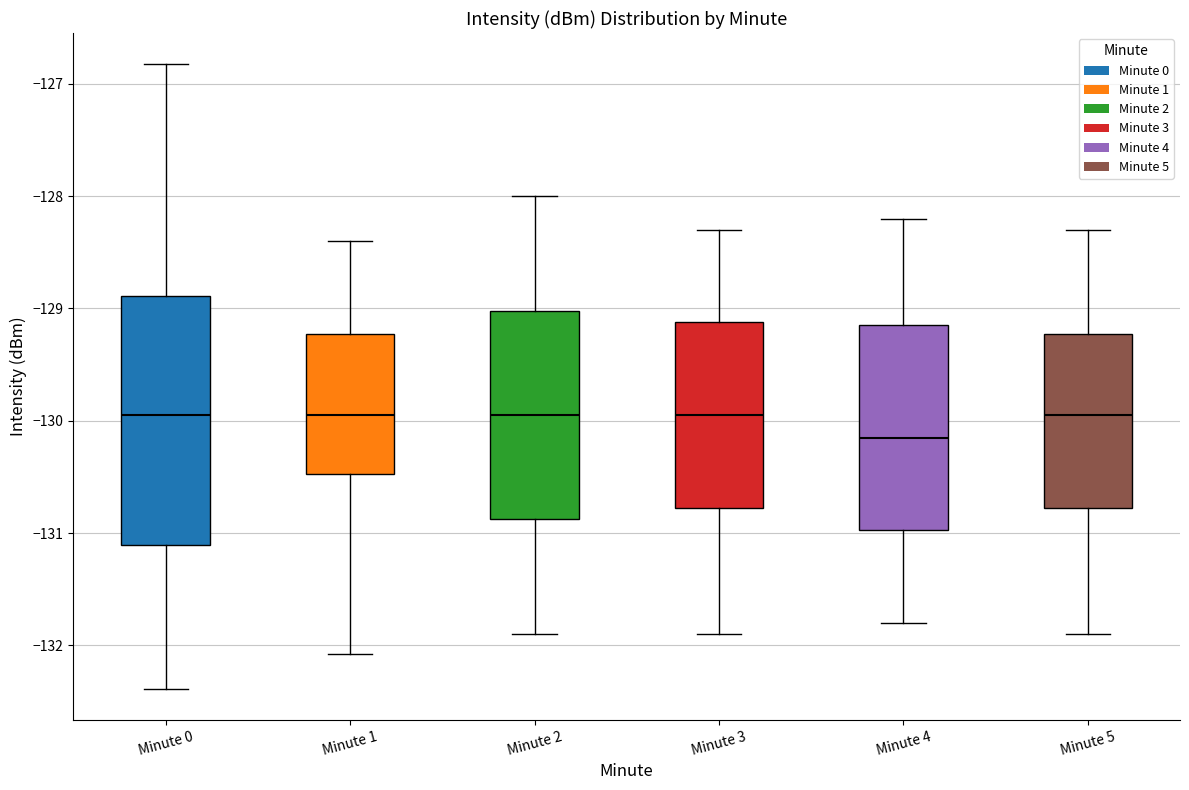

Which box is the tallest, from its lower edge to its upper edge?

Minute 0